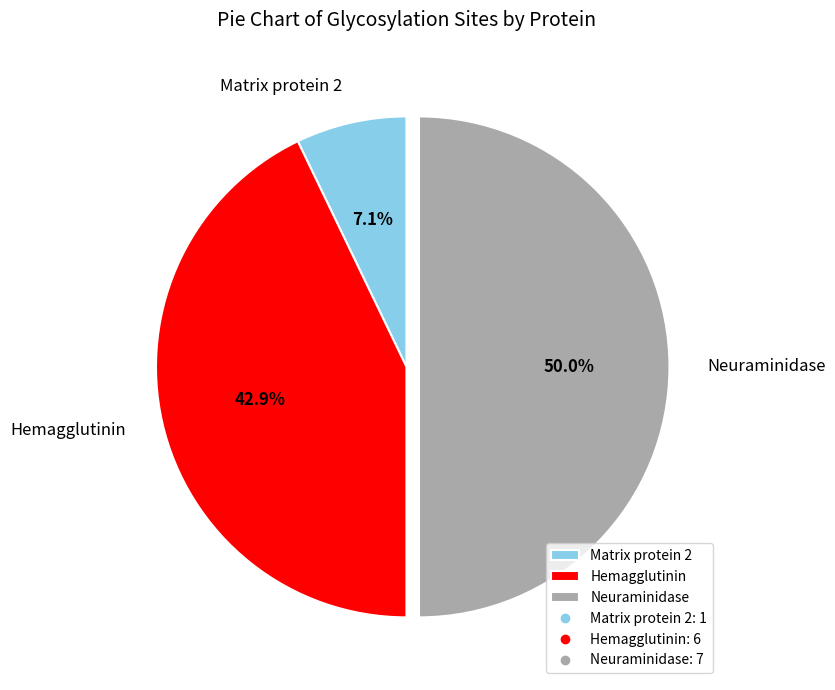

Count the number of slices in the pie.

3